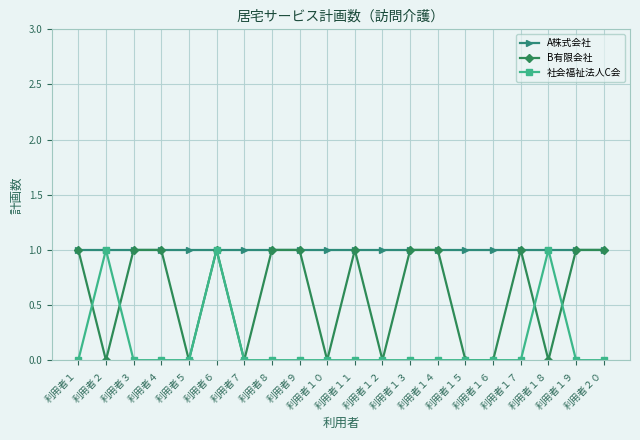

What is the value of the B有限会社 point at the 8th from the left?

1